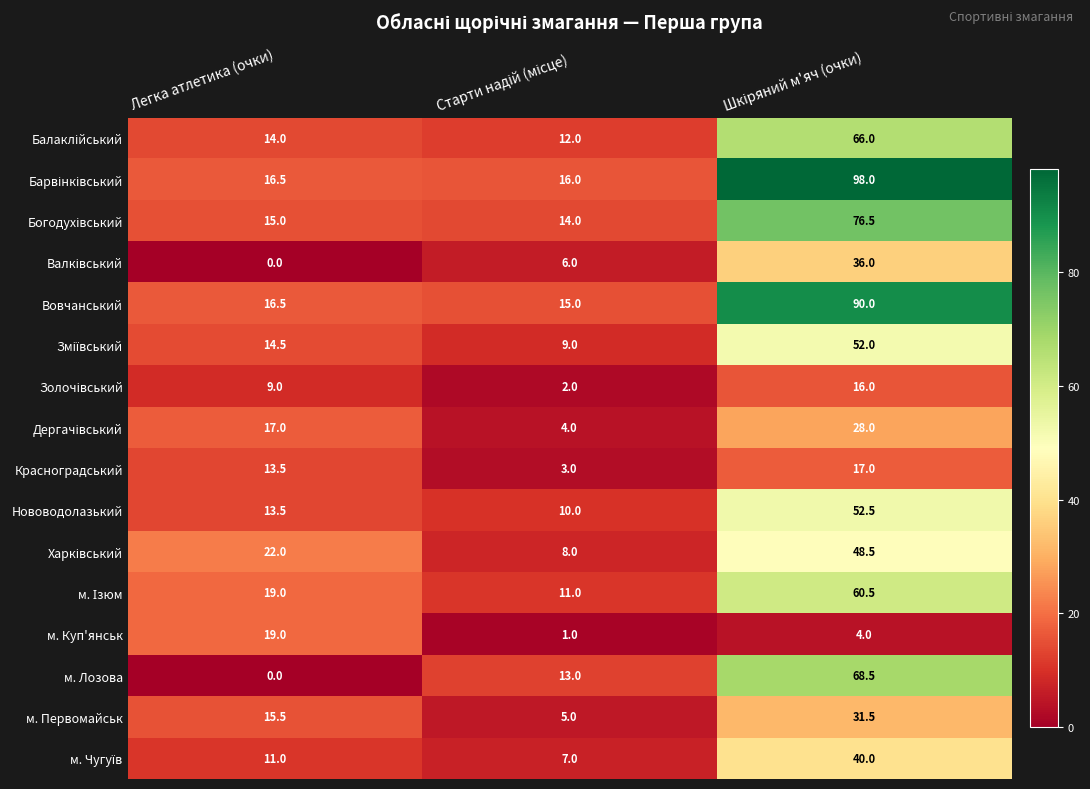

What is the lowest value of the м. Первомайськ series?

5.0